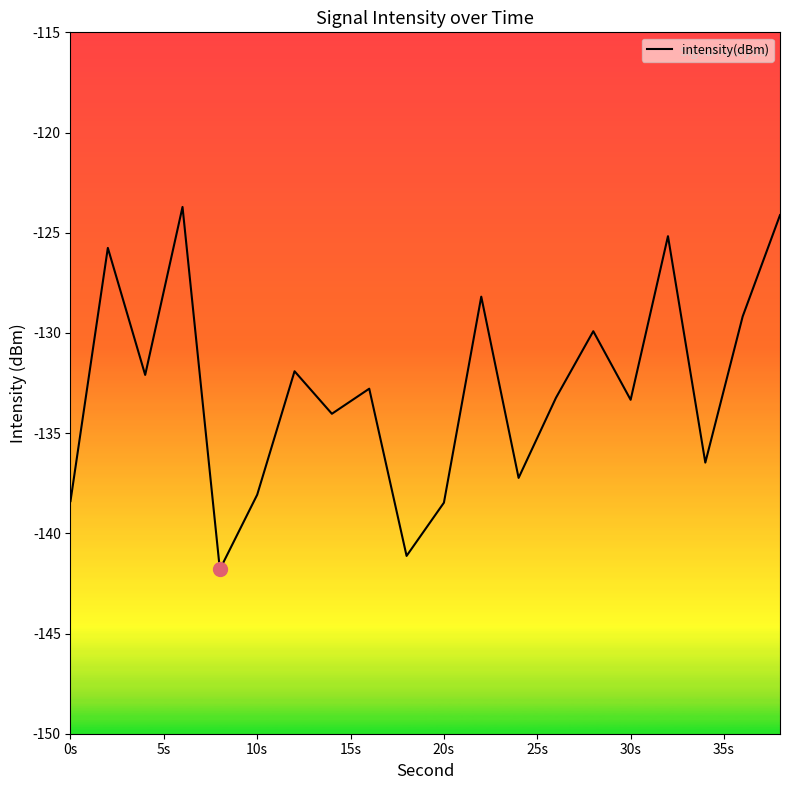

What is the smallest value displayed?

-141.8